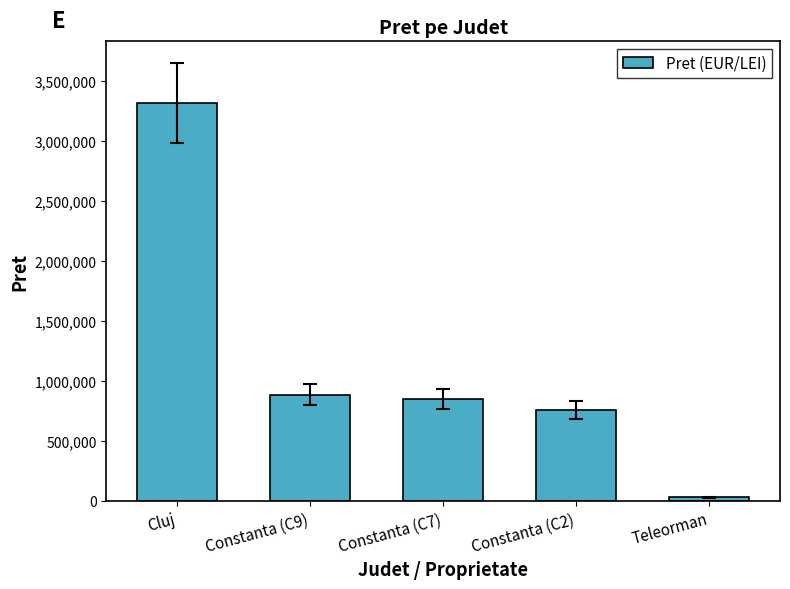

Reading left to right, list all the values displayed in this chart.

3315230	885502	847612	756728	31944